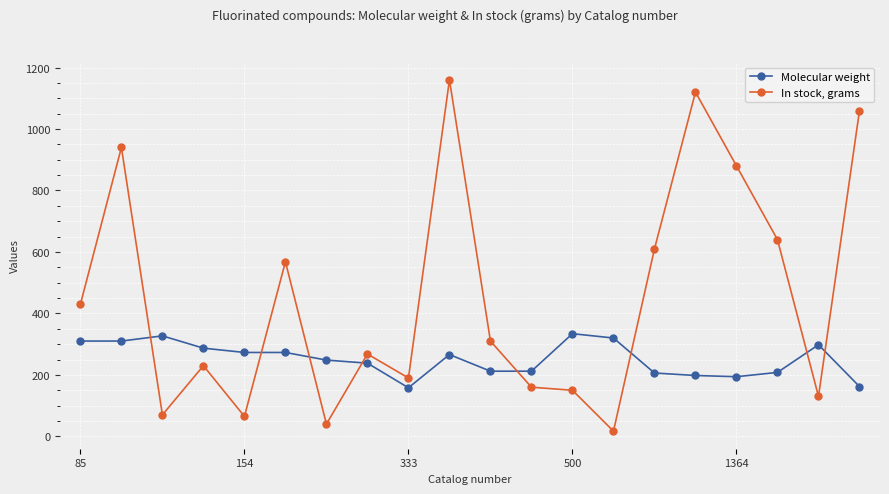

Which series has the largest range (max minus min)?

In stock, grams